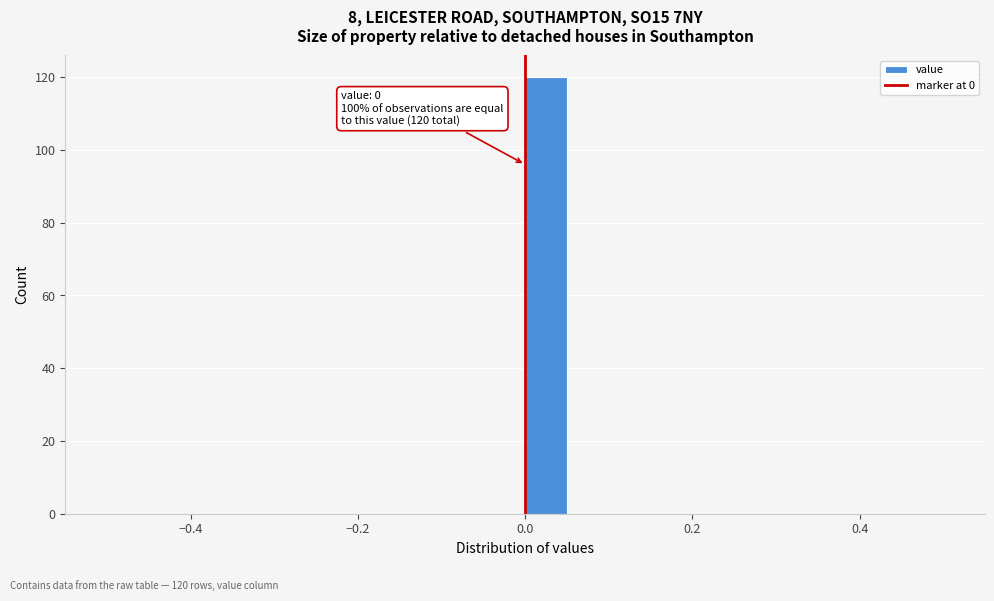

Around what value on the x-axis is the tallest bar? Give the approximate position of its centre, as read against the axis.

0.02